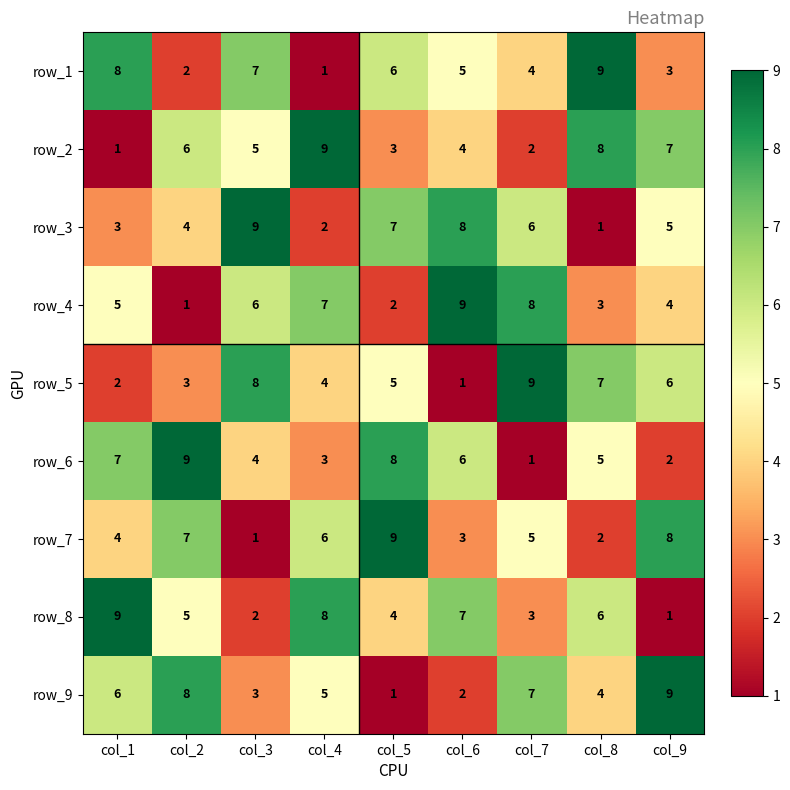

What is the sum of the row_2 values at col_4 and col_1?

10